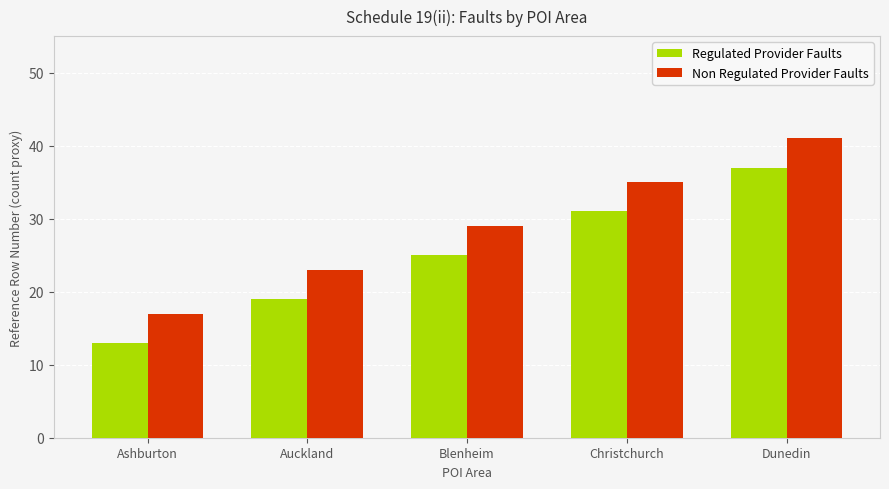

What is the difference between the maximum and minimum values in the Regulated Provider Faults series?

24